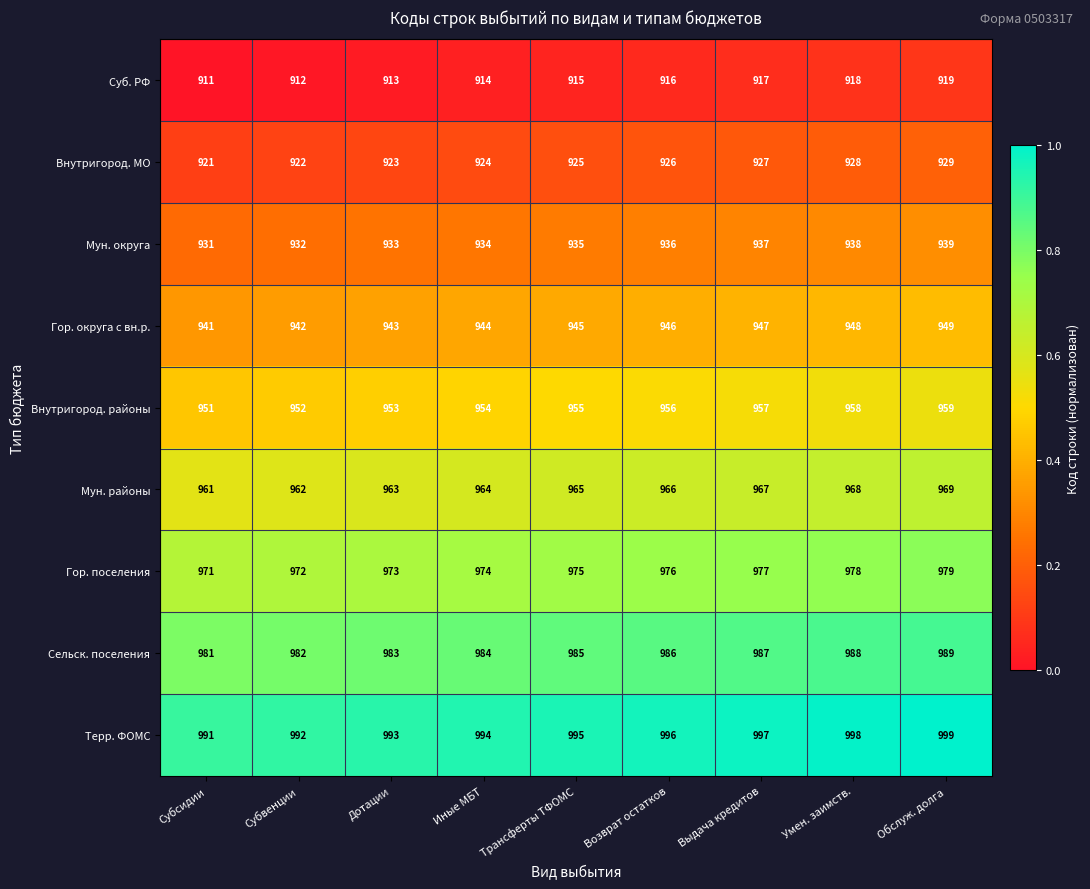

Count the Гор. округа с вн.р. values in the range 943 to 947.

5